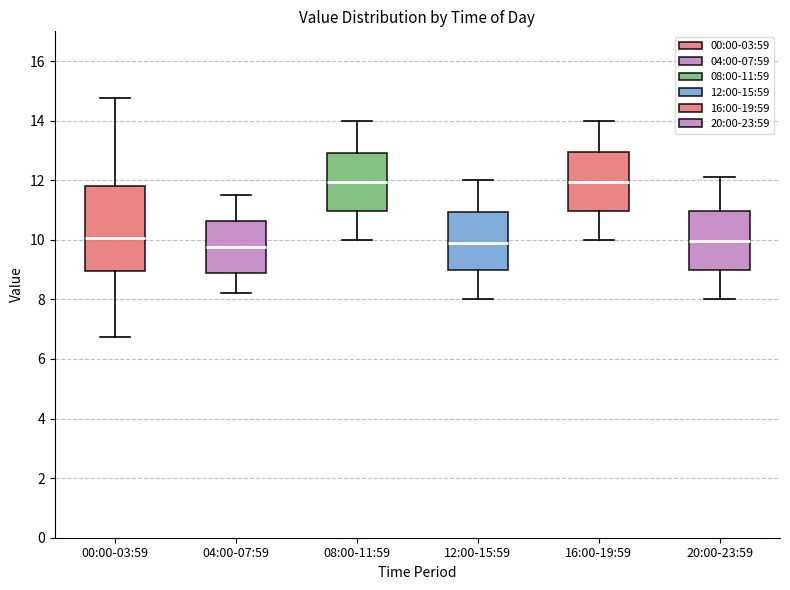

Where is the upper edge of the box for 20:00-23:59 on the y-axis? The values are not printed on the chart, so give them approximately, as read against the axis.

11.0